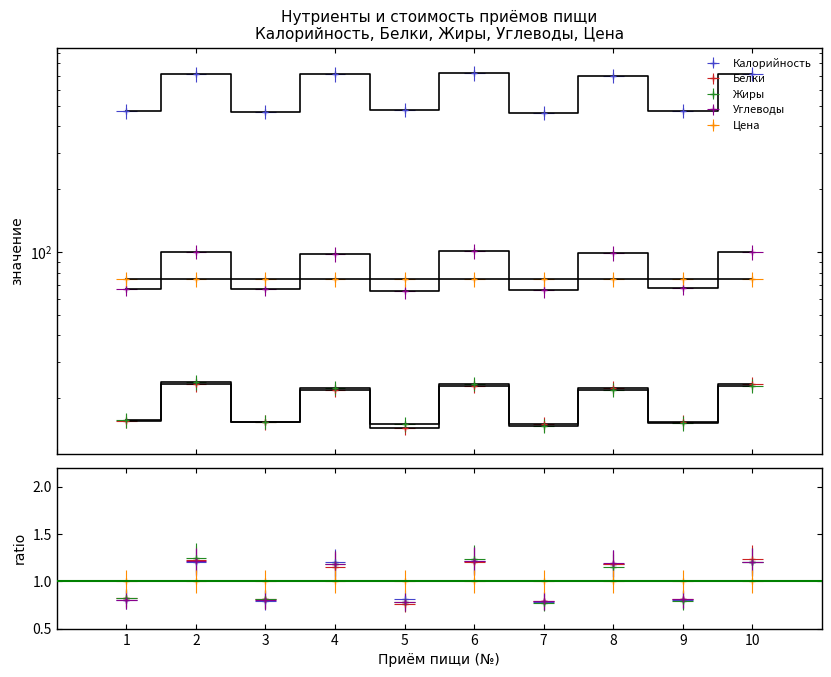

At how many categories does at least one series exceed 182?

10